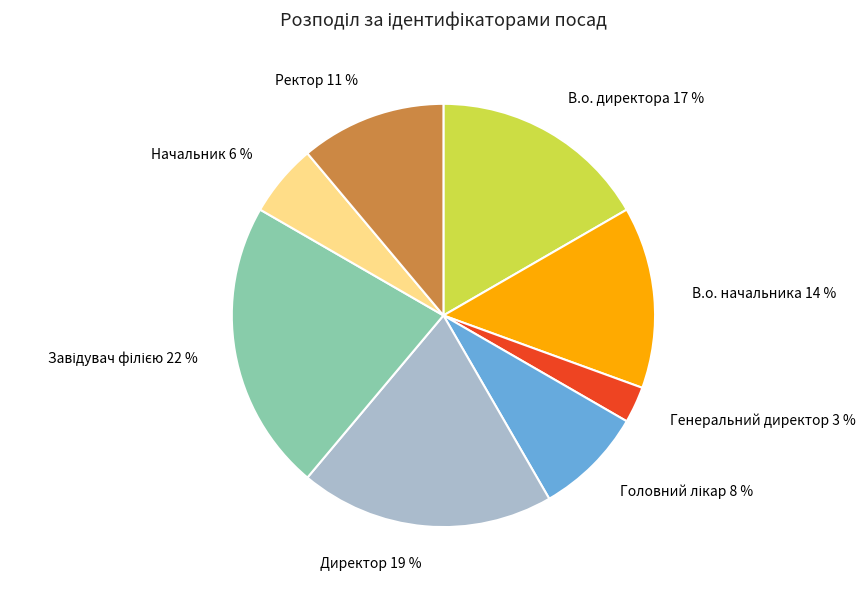

To the nearest percent, what is the difference between the largest and smallest slice percentages?

19%